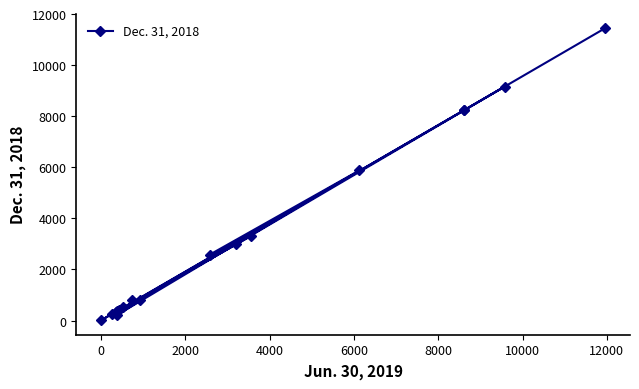

What is the maximum value shown in the chart?

11438